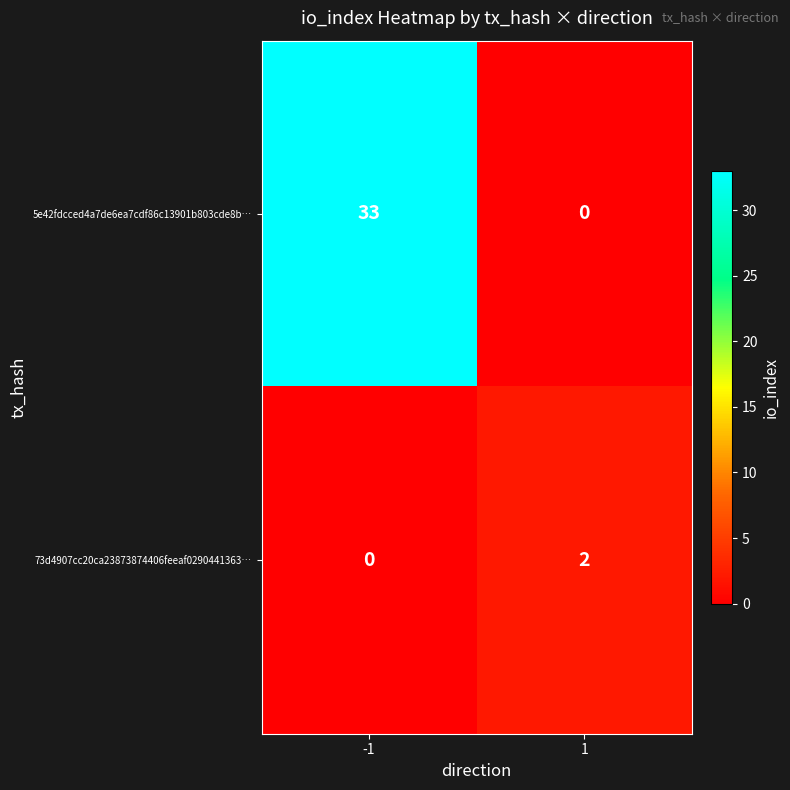

What is the difference between the 5e42fdcced4a7de6ea7cdf86c13901b803cde8b… values at -1 and 1?

33